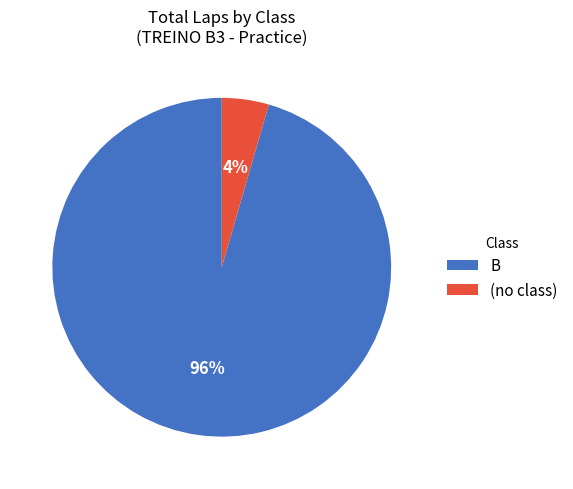

True or false: B accounts for 88% of the total.

False